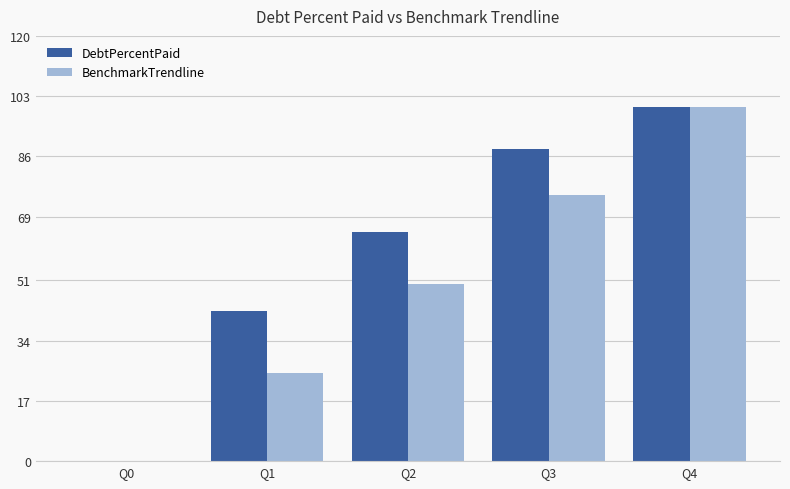

At which label is BenchmarkTrendline closest to 50?

Q2